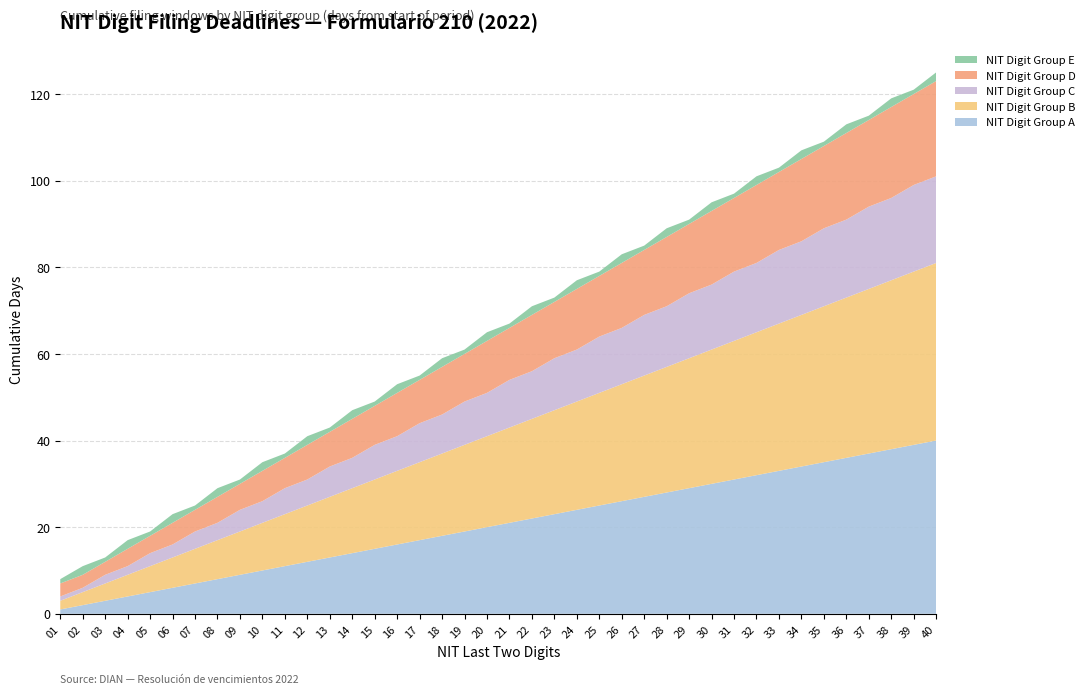

Reading right to left, what are all the values shown in this chart?

NIT Digit Group A: 40	39	38	37	36	35	34	33	32	31	30	29	28	27	26	25	24	23	22	21	20	19	18	17	16	15	14	13	12	11	10	9	8	7	6	5	4	3	2	1
NIT Digit Group B: 41	40	39	38	37	36	35	34	33	32	31	30	29	28	27	26	25	24	23	22	21	20	19	18	17	16	15	14	13	12	11	10	9	8	7	6	5	4	3	2
NIT Digit Group C: 20	20	19	19	18	18	17	17	16	16	15	15	14	14	13	13	12	12	11	11	10	10	9	9	8	8	7	7	6	6	5	5	4	4	3	3	2	2	1	1
NIT Digit Group D: 22	21	21	20	20	19	19	18	18	17	17	16	16	15	15	14	14	13	13	12	12	11	11	10	10	9	9	8	8	7	7	6	6	5	5	4	4	3	3	3
NIT Digit Group E: 2	1	2	1	2	1	2	1	2	1	2	1	2	1	2	1	2	1	2	1	2	1	2	1	2	1	2	1	2	1	2	1	2	1	2	1	2	1	2	1